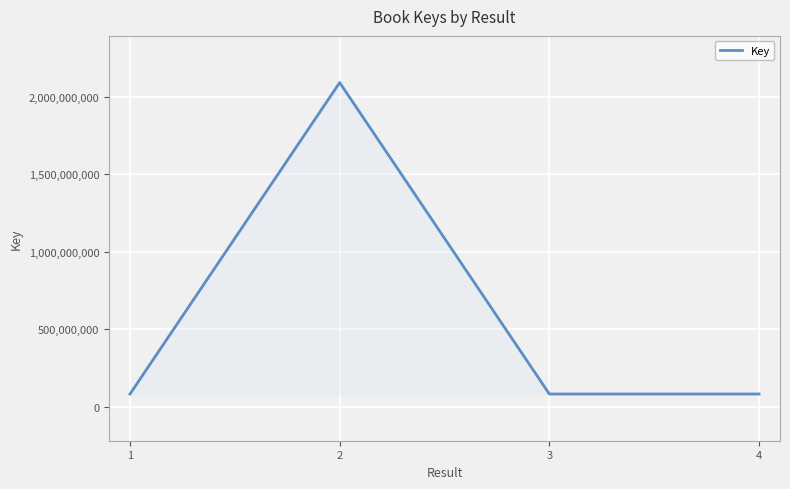

What is the sum of all values?

2341027918